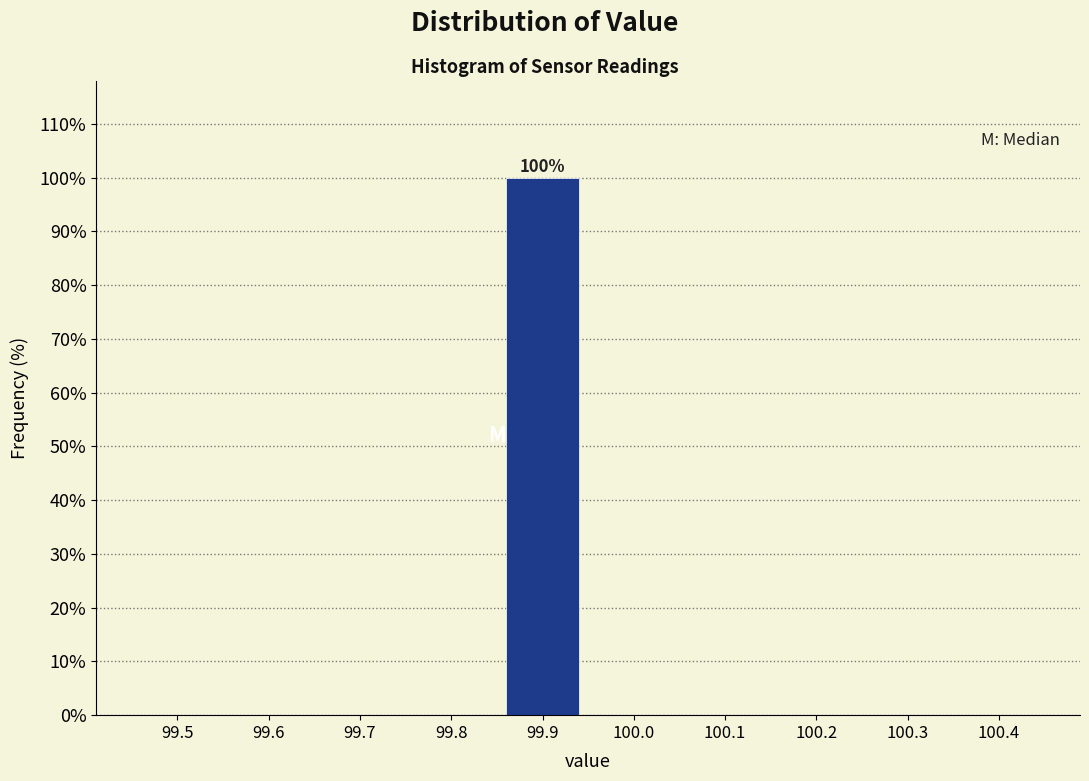

Reading right to left, extract all data points from this chart.

100.4=0	100.3=0	100.2=0	100.1=0	100.0=0	99.9=100	99.8=0	99.7=0	99.6=0	99.5=0